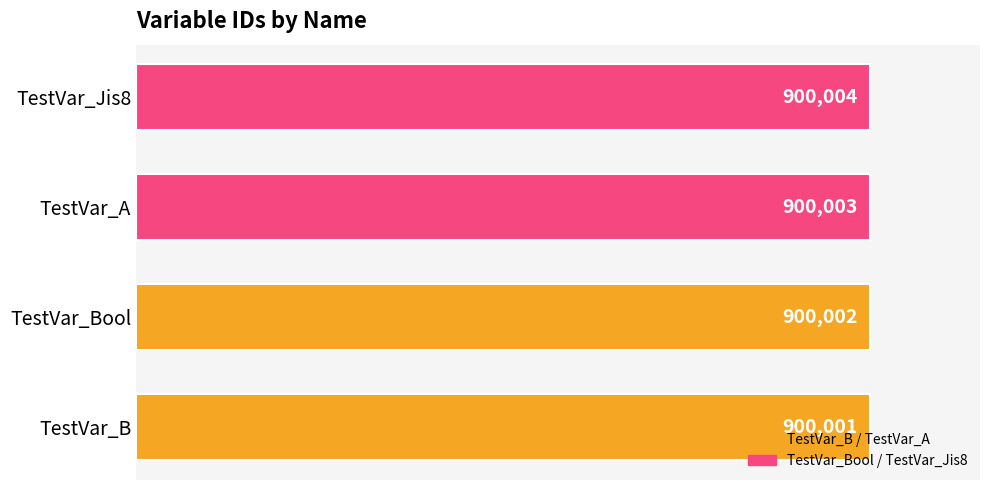

How many bars are there in total?

4